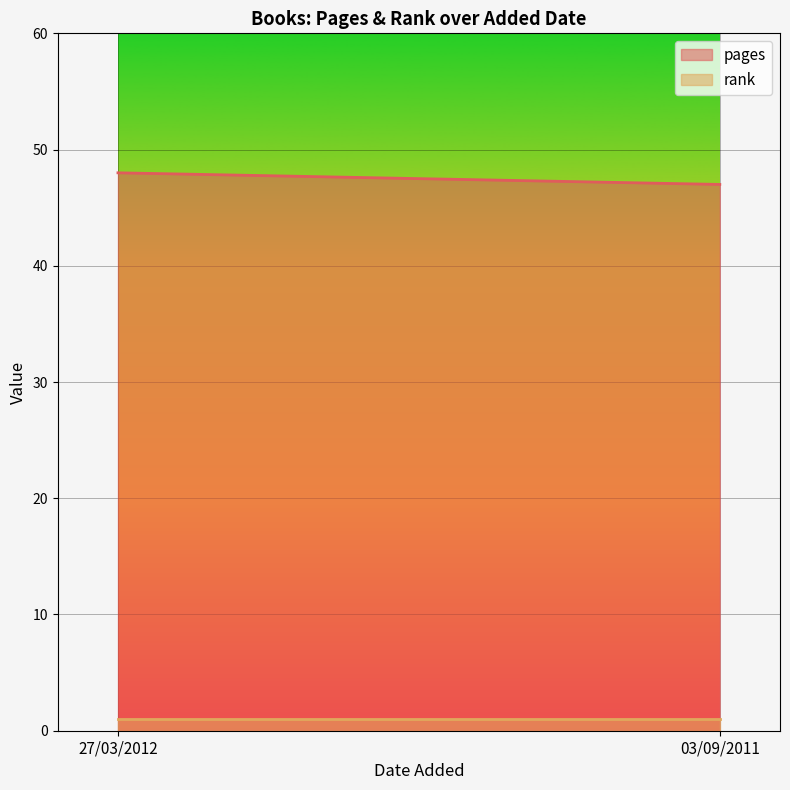

Count the number of data series in this chart.

2